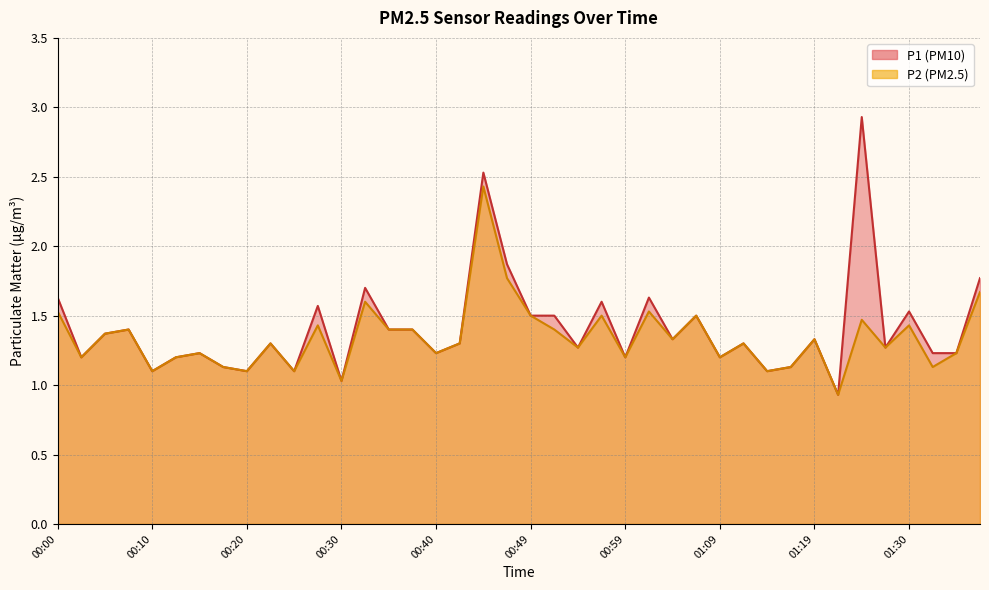

Rank the categories by P1 value from highest to lowest.

01:25, 00:45, 00:47, 01:38, 00:32, 00:00, 01:02, 00:57, 00:27, 01:30, 00:49, 00:52, 01:07, 00:08, 00:35, 00:37, 00:05, 01:04, 01:19, 00:22, 00:42, 01:12, 00:54, 01:28, 00:15, 00:40, 01:33, 01:36, 00:03, 00:13, 00:59, 01:09, 00:18, 01:17, 00:10, 00:20, 00:25, 01:14, 00:30, 01:22